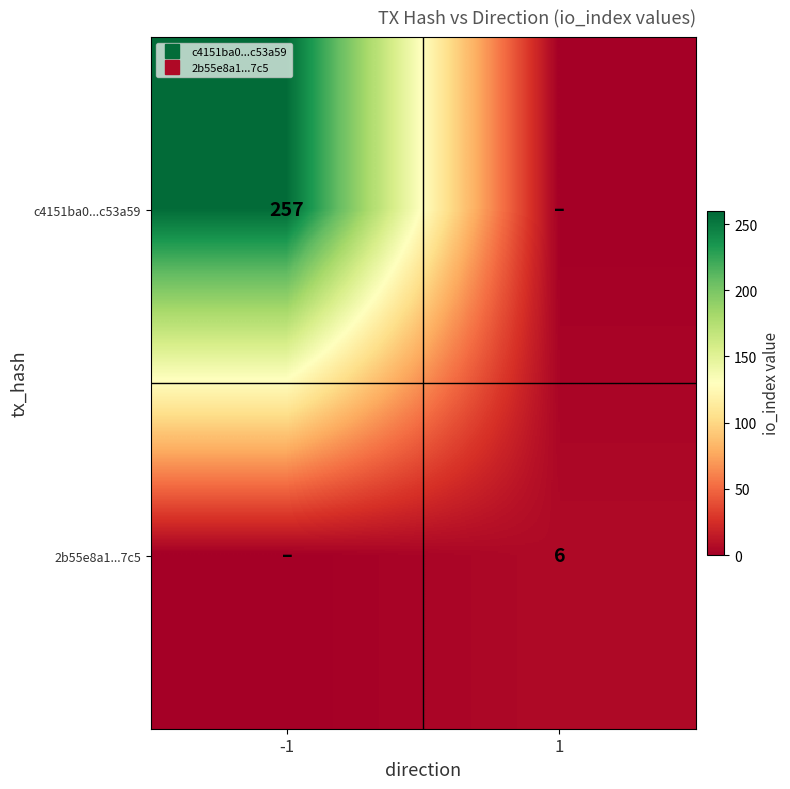

Count the number of data series in this chart.

2